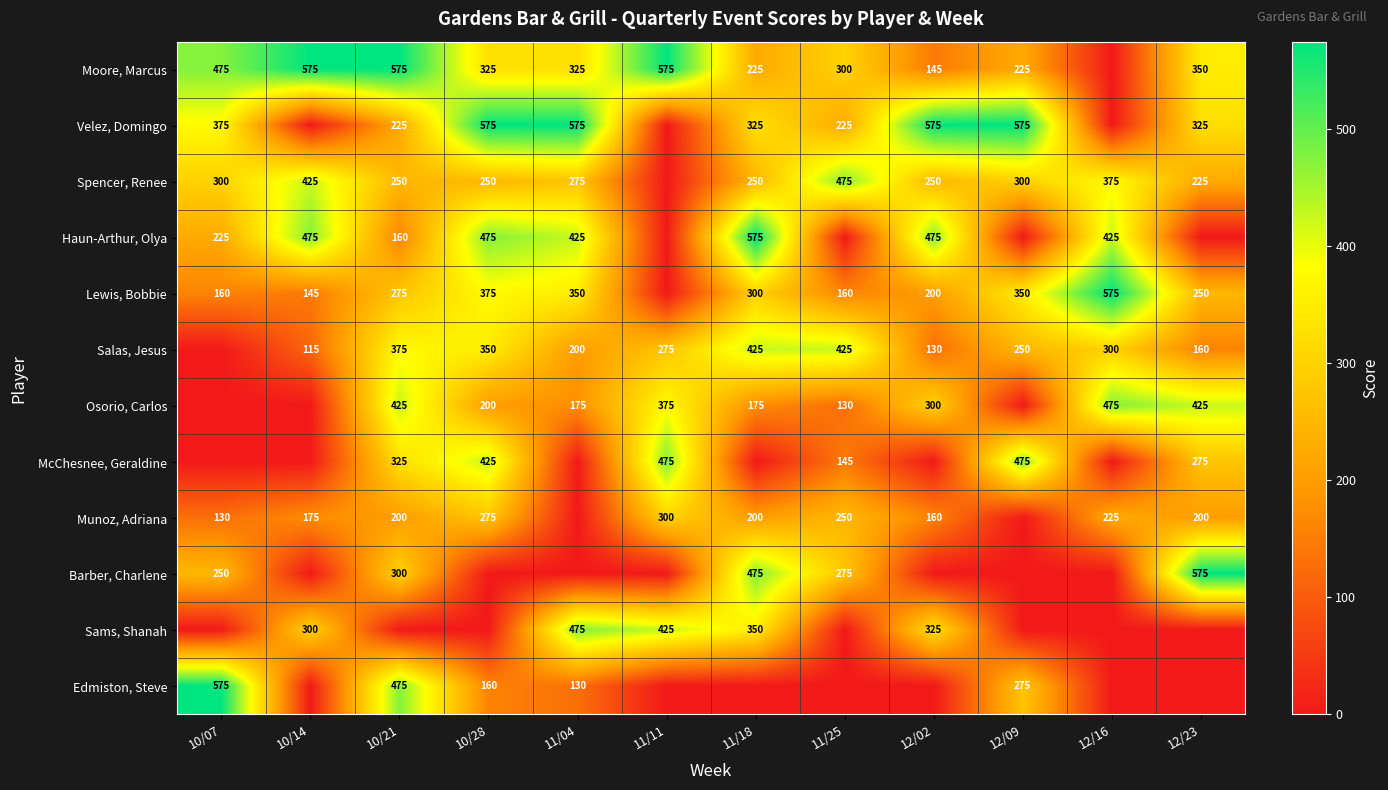

The Spencer, Renee series shows 517 at 12/09. True or false?

False